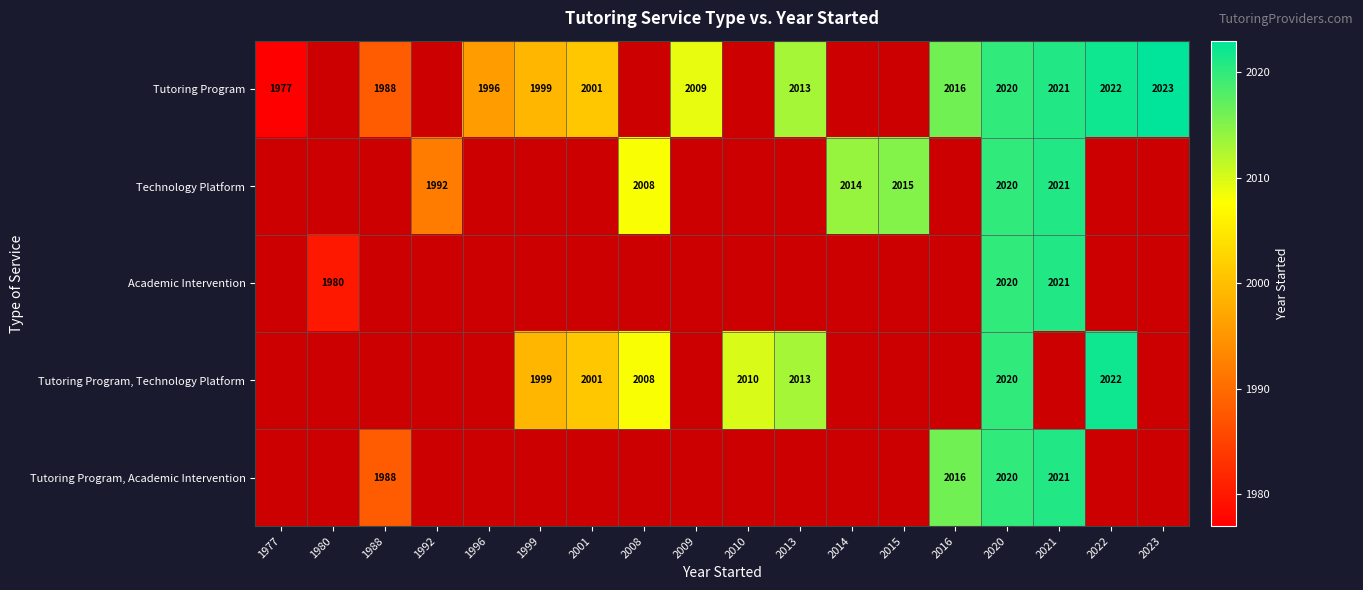

The value of Technology Platform at 2008 is 2008. True or false?

True